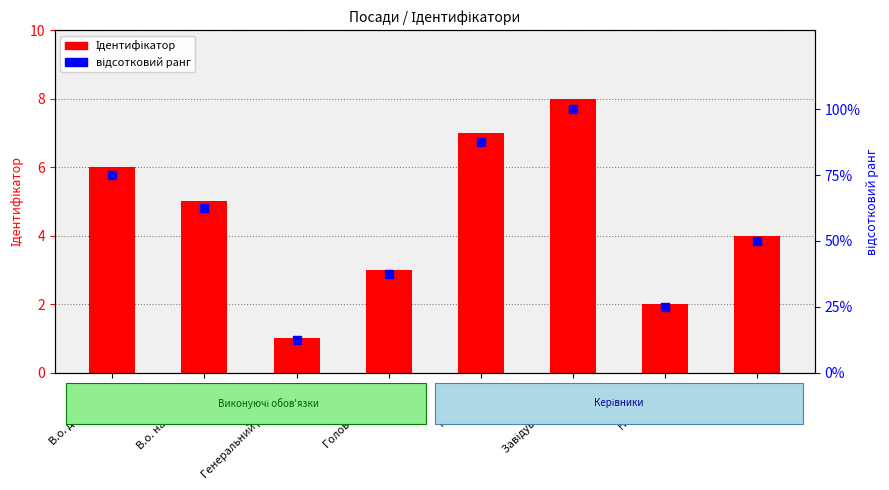

Which series has the largest Y range (max minus min)?

відсотковий ранг